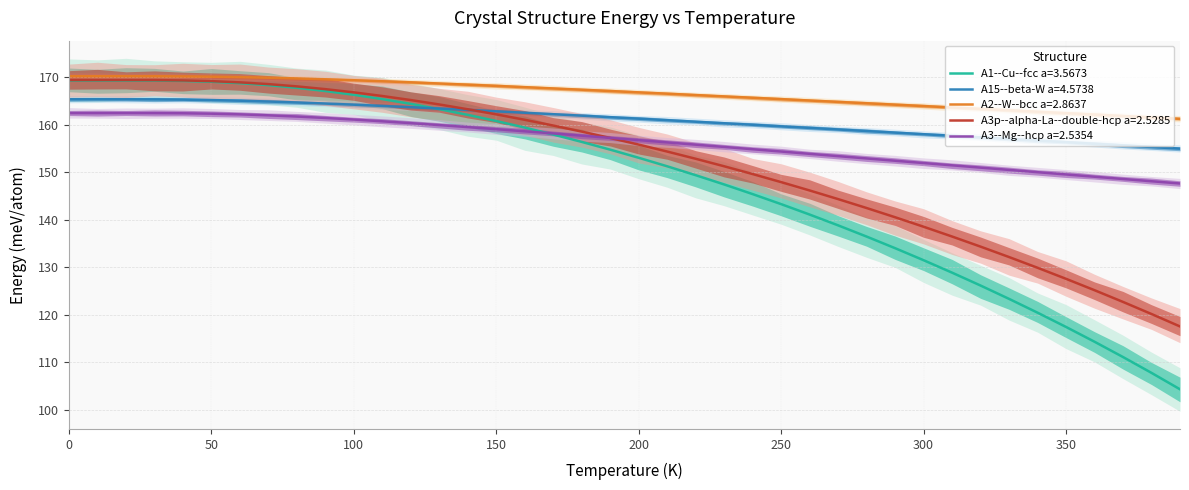

Rank the series at 260 from lowest to highest value.

A1--Cu--fcc a=3.5673, A3p--alpha-La--double-hcp a=2.5285, A3--Mg--hcp a=2.5354, A15--beta-W a=4.5738, A2--W--bcc a=2.8637